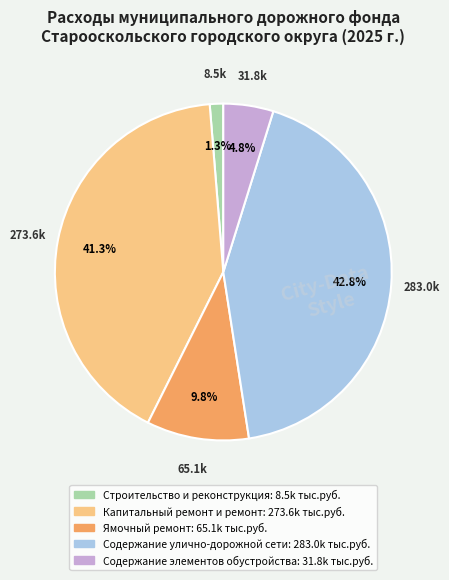

Between Ямочный ремонт and Содержание улично-дорожной сети, which is larger?

Содержание улично-дорожной сети